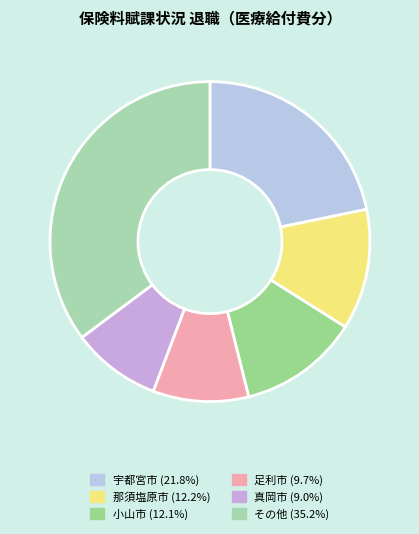

How many slices are in this pie chart?

6